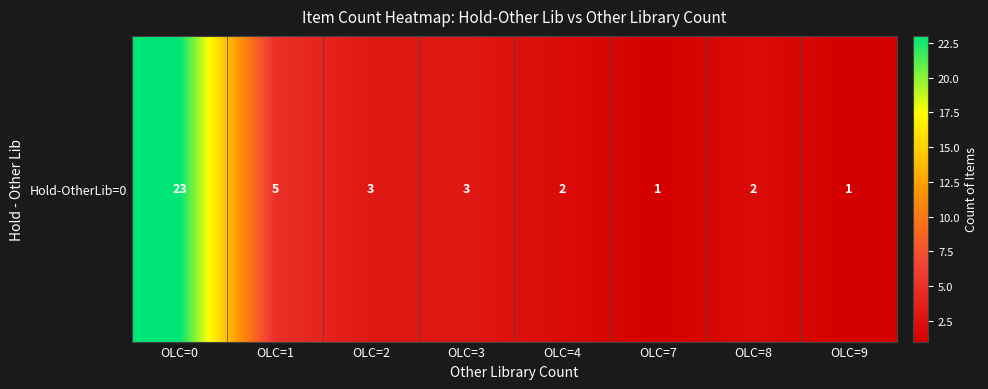

List the labels in order of value, smallest first.

OLC=7, OLC=9, OLC=4, OLC=8, OLC=2, OLC=3, OLC=1, OLC=0